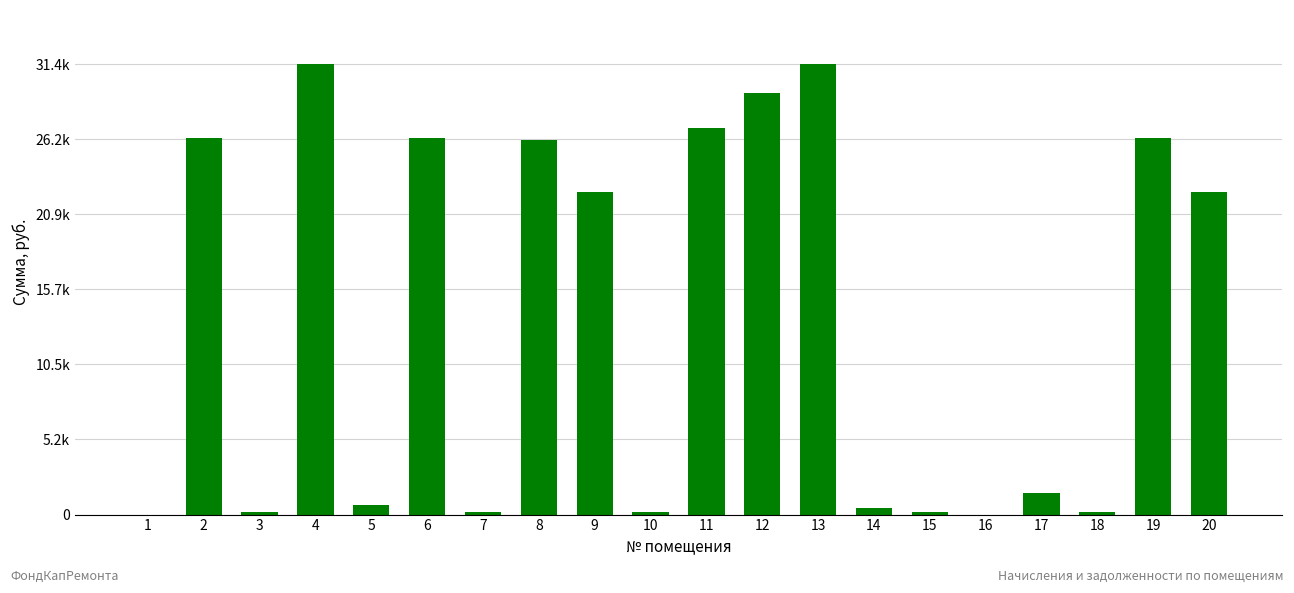

Is it true that the value at 20 is 22518.5?

True